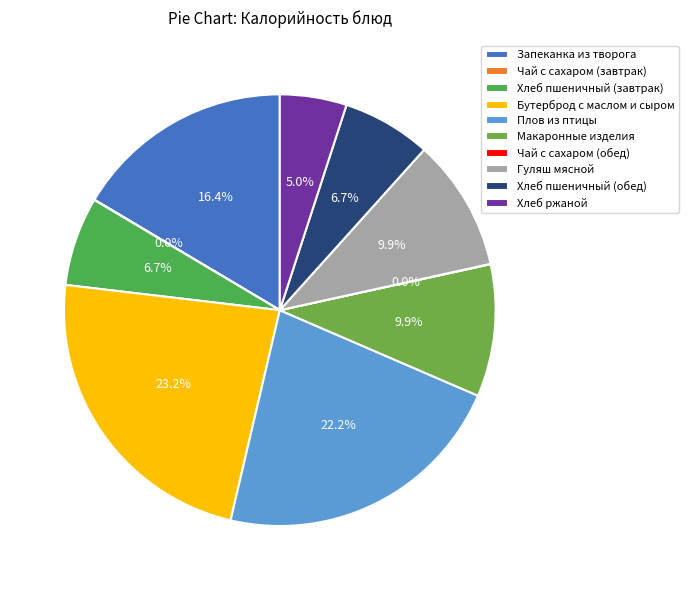

Between Запеканка из творога and Чай с сахаром (завтрак), which is larger?

Запеканка из творога